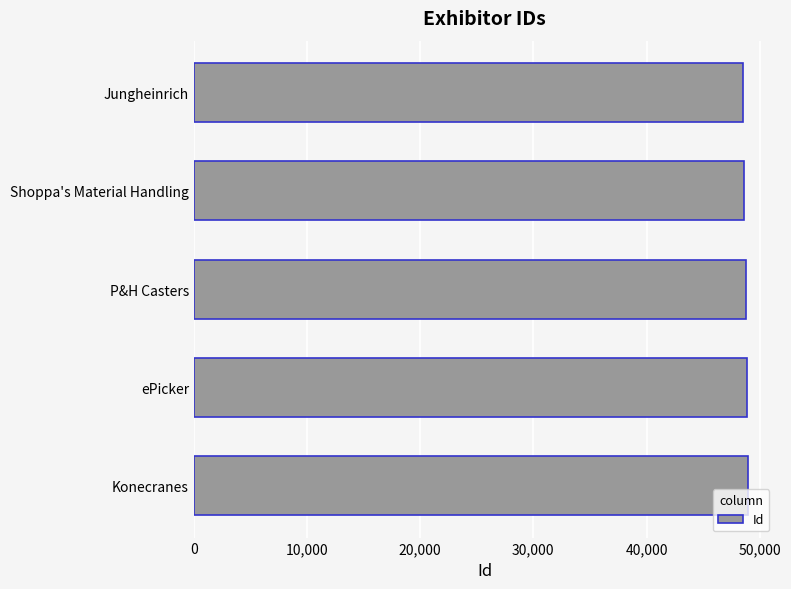

What is the greatest value displayed?

48934